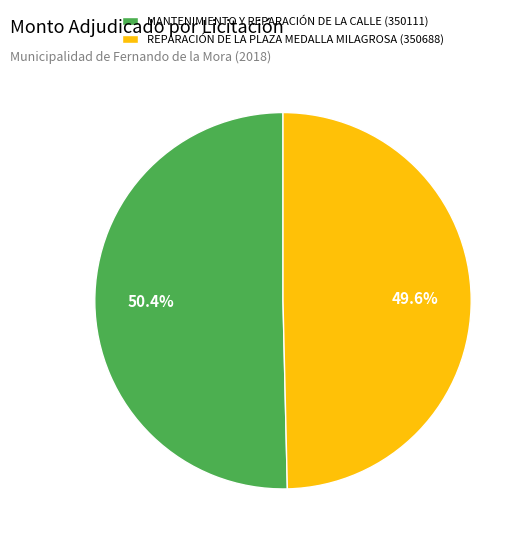

To the nearest percent, what is the difference between the MANTENIMIENTO Y REPARACIÓN DE LA CALLE (350111) and REPARACIÓN DE LA PLAZA MEDALLA MILAGROSA (350688) slice percentages?

1%